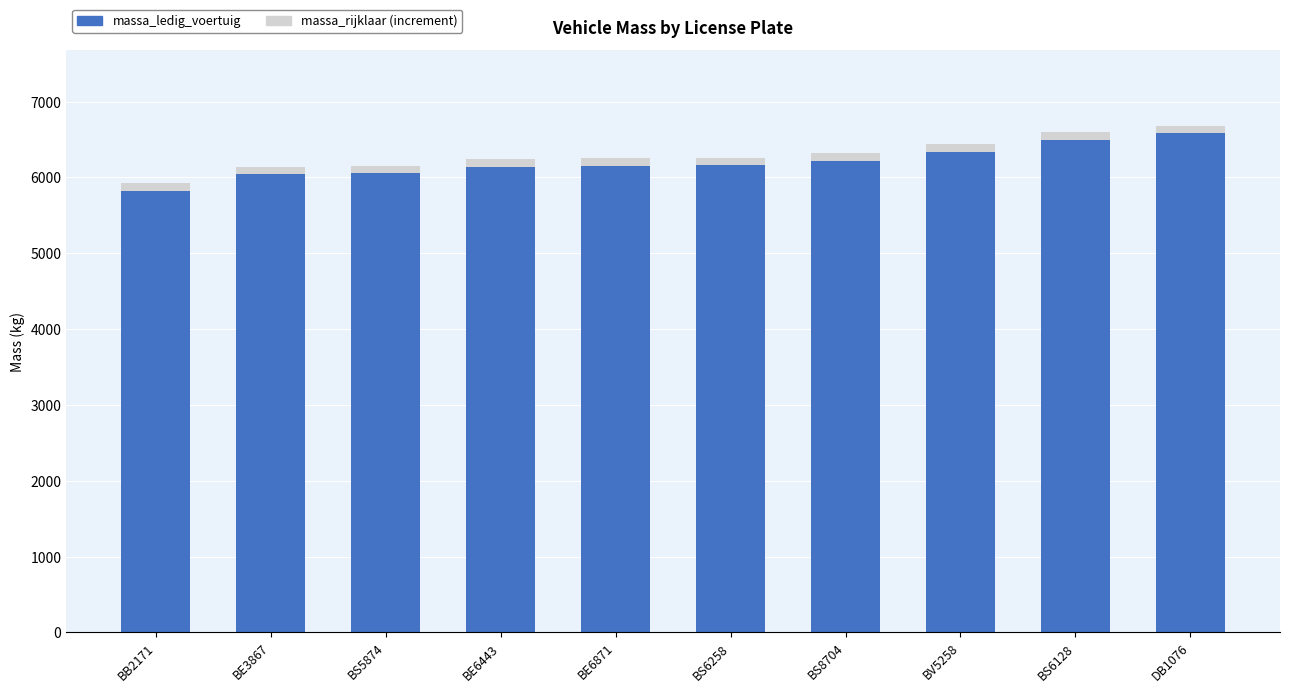

What is the average value of the massa_ledig_voertuig series?

6200